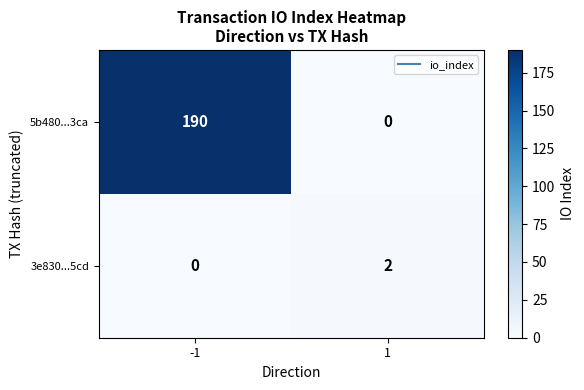

How many categories are shown in the chart?

2